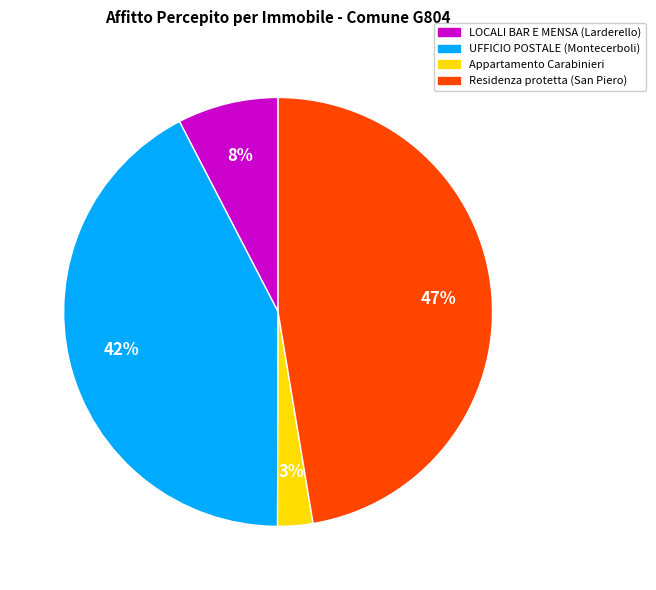

Rank the categories by value from highest to lowest.

Residenza protetta (San Piero), UFFICIO POSTALE (Montecerboli), LOCALI BAR E MENSA (Larderello), Appartamento Carabinieri